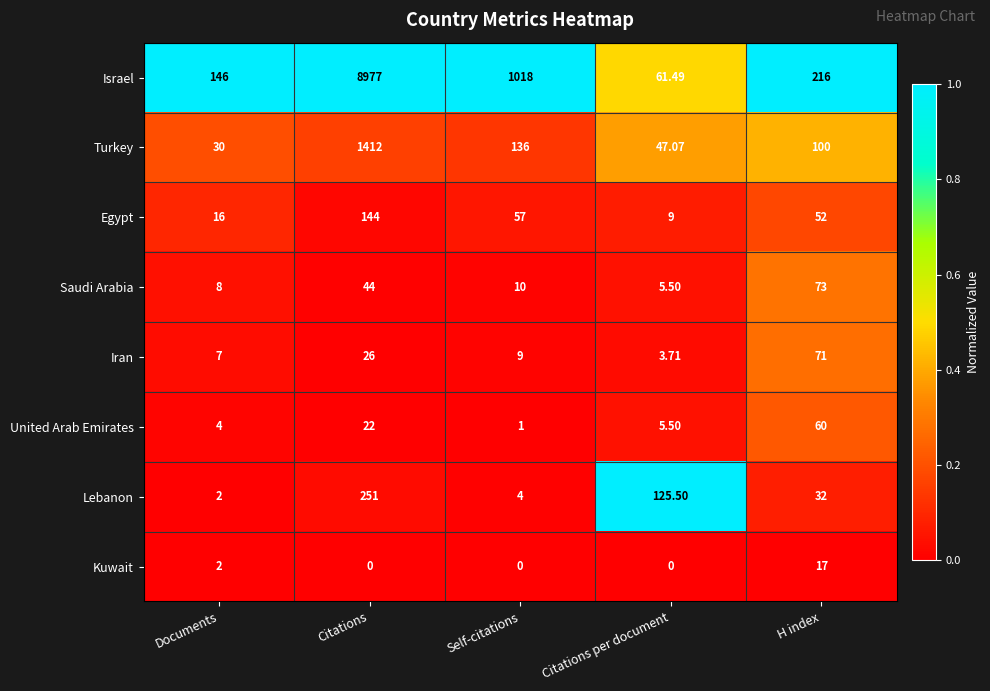

At which label does Turkey reach its peak?

Citations